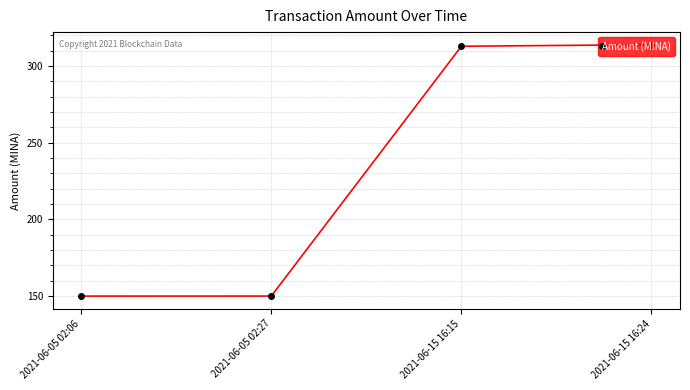

What is the sum of the values at 2021-06-15 16:15 and 2021-06-05 02:06?

462.9